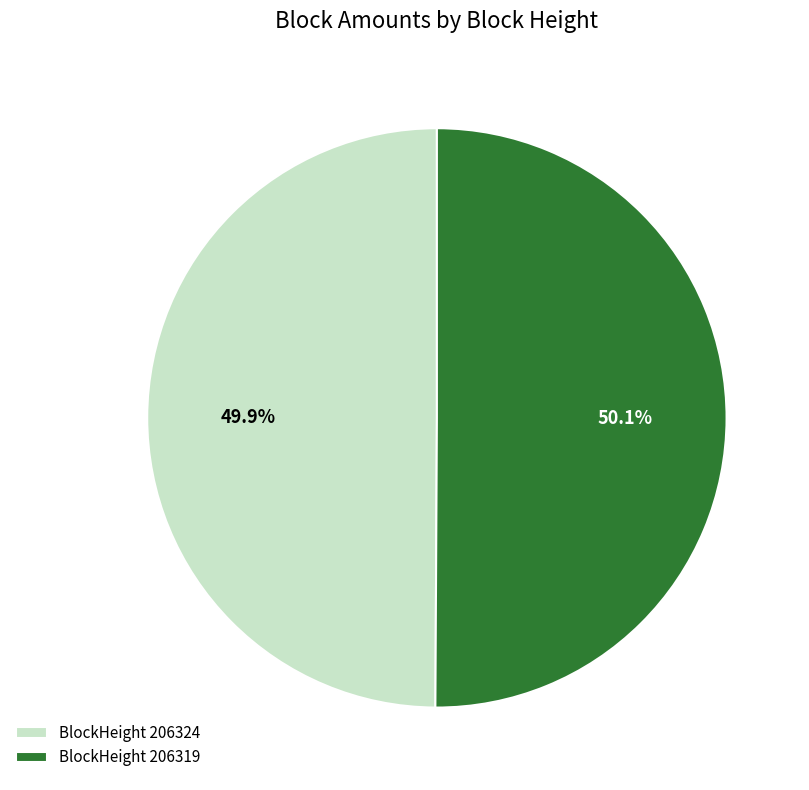

Do BlockHeight 206324 and BlockHeight 206319 together represent more than half of the pie?

Yes